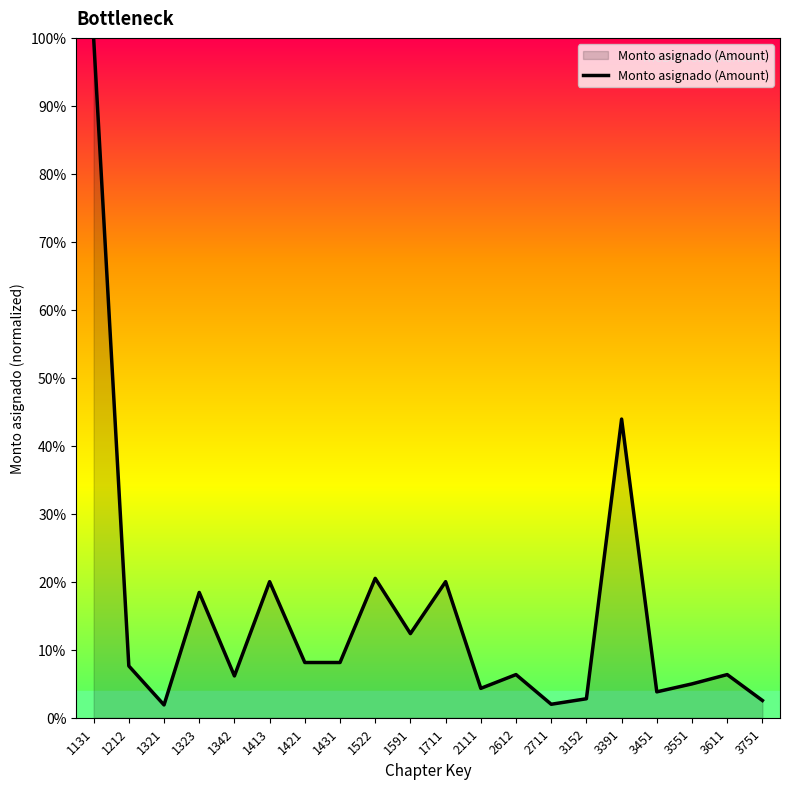

Reading right to left, list all the values displayed in this chart.

0.0	0.1	0.0	0.0	0.4	0.0	0.0	0.1	0.0	0.2	0.1	0.2	0.1	0.1	0.2	0.1	0.2	0.0	0.1	1.0